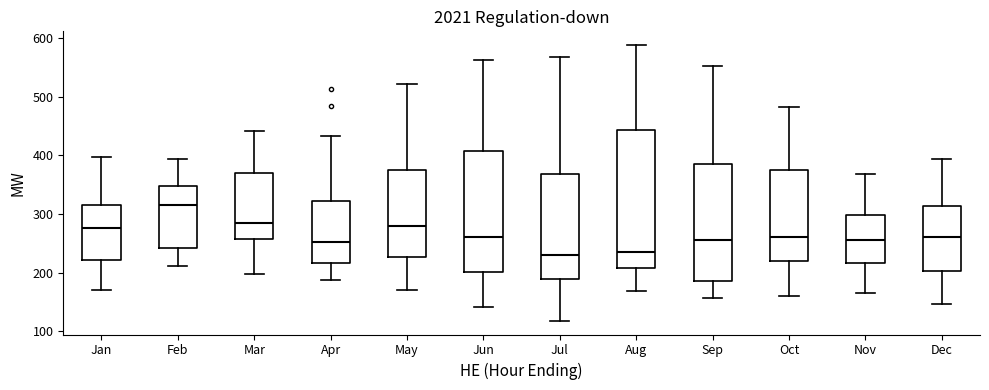

Which box's median line is the highest?

Feb